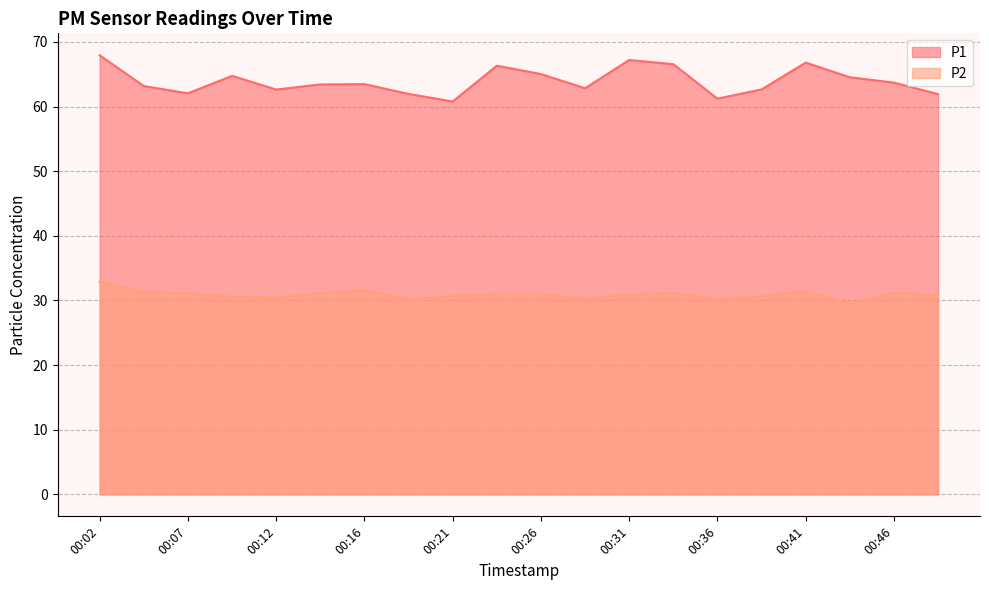

Which series has the widest spread of values?

P1